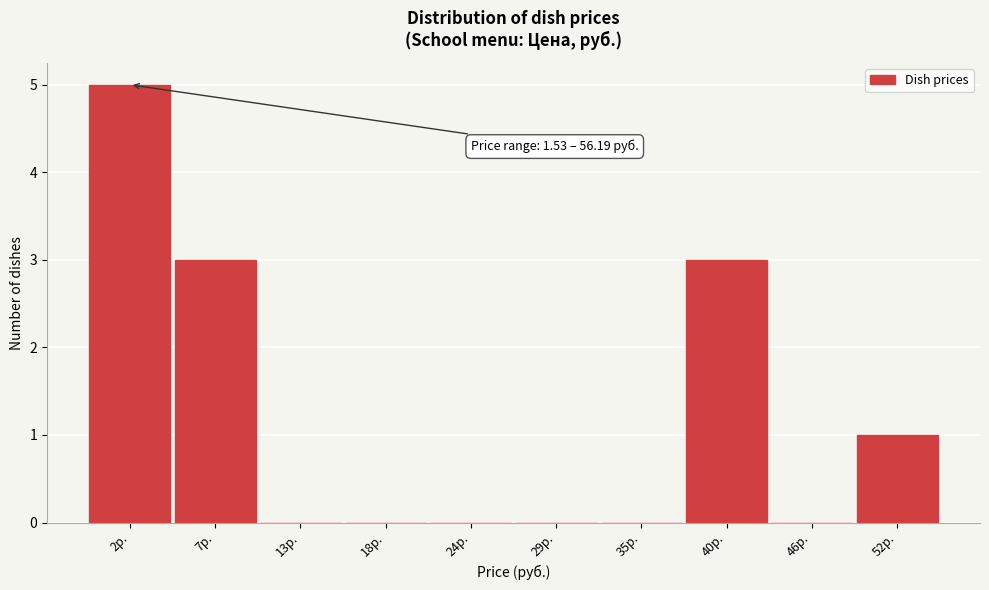

Reading right to left, transcribe all the data shown in this chart.

52р.=1	46р.=0	40р.=3	35р.=0	29р.=0	24р.=0	18р.=0	13р.=0	7р.=3	2р.=5